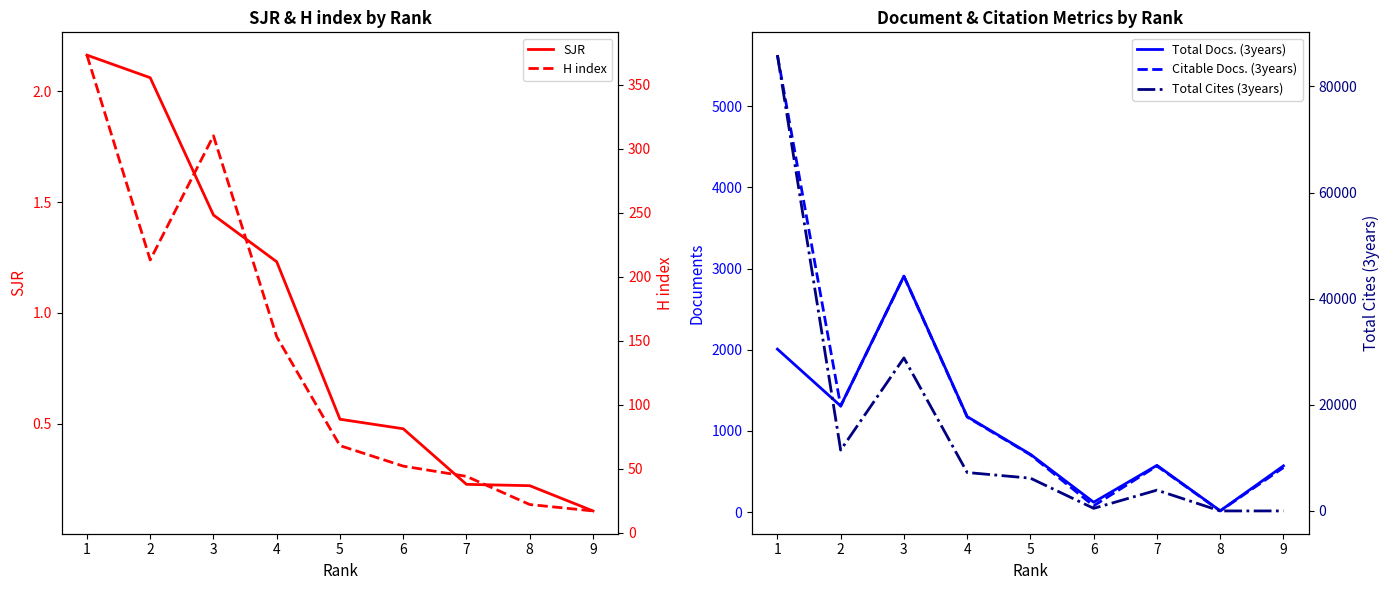

What is the average value of the Citable Docs. (3years) series?

1436.7